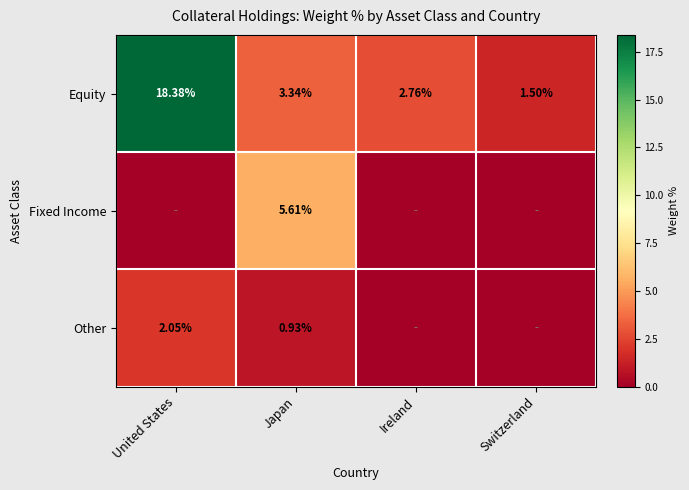

Rank the series at Switzerland from highest to lowest value.

Equity, Fixed Income, Other